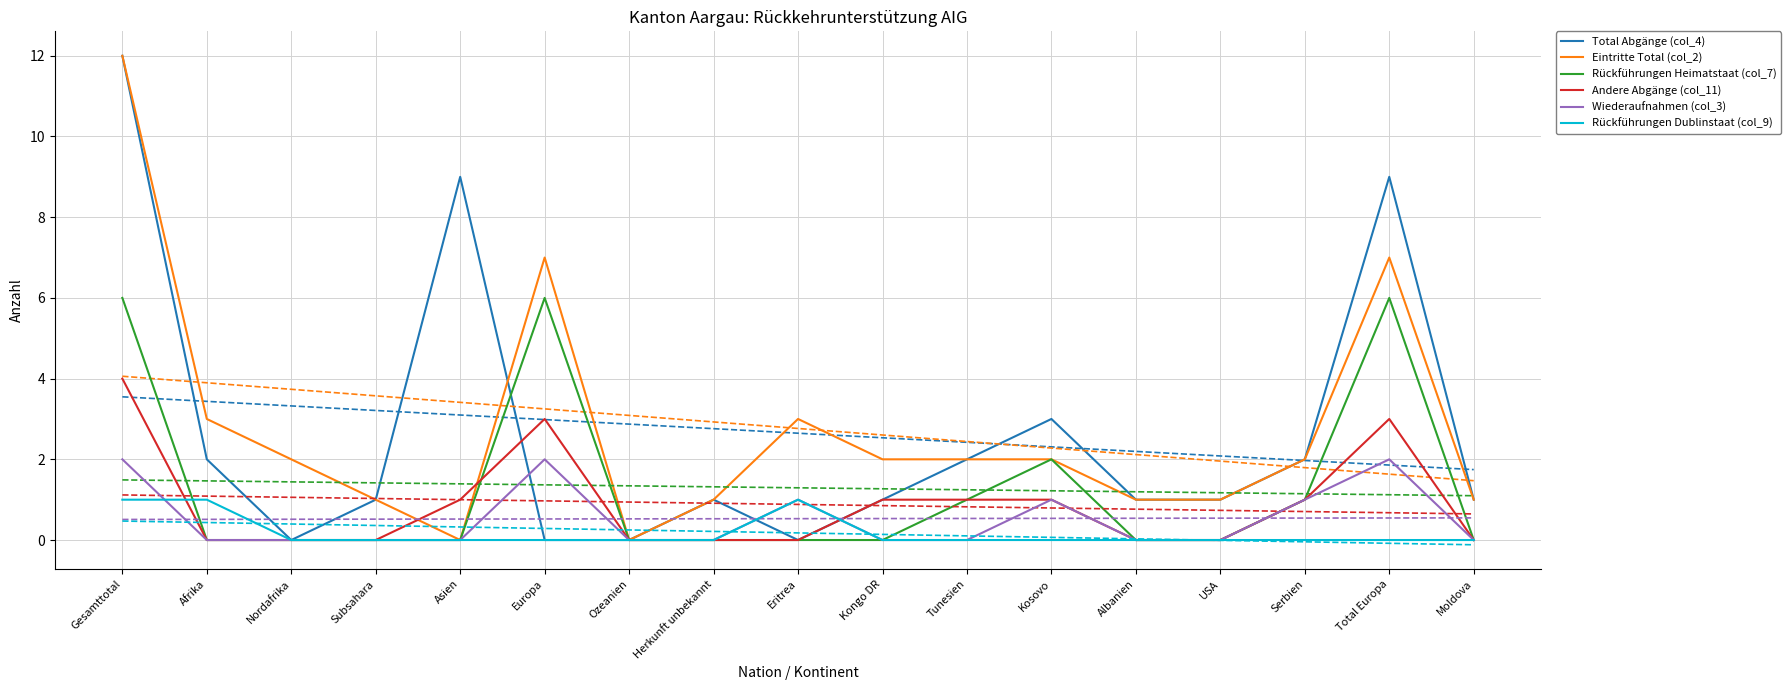

True or false: Wiederaufnahmen (col_3) and Eintritte Total (col_2) cross at least once.

False